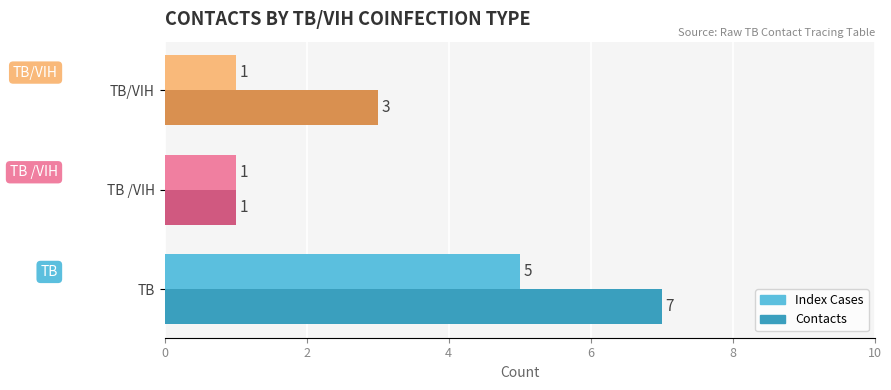

List the series in order of their peak value, highest first.

Contacts, Index Cases